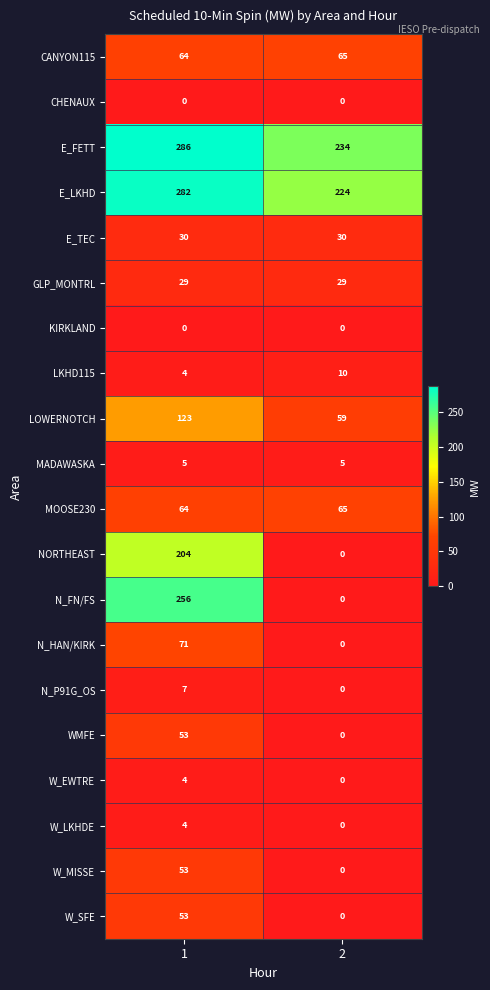

Read the E_FETT value at 2.

234